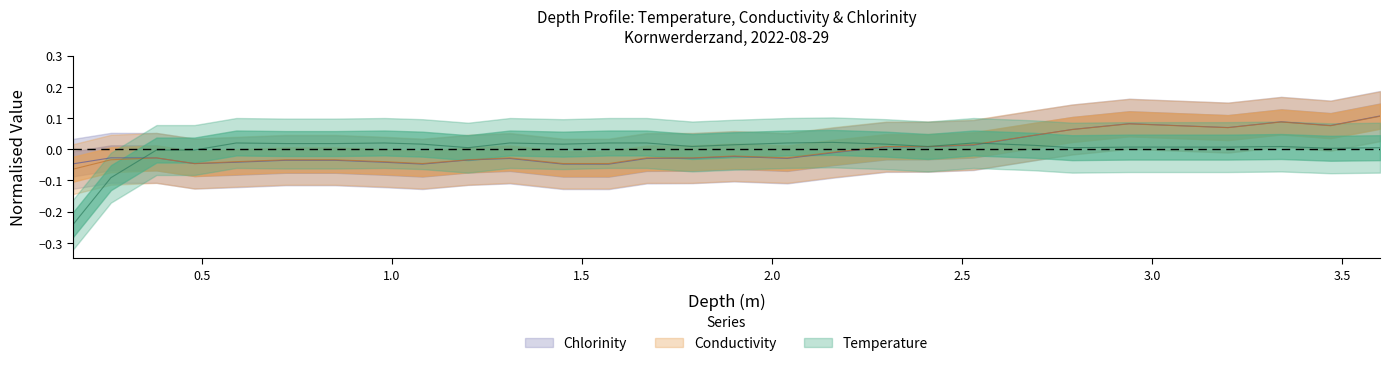

The Temperature series shows 0.0 at 1.67. True or false?

False